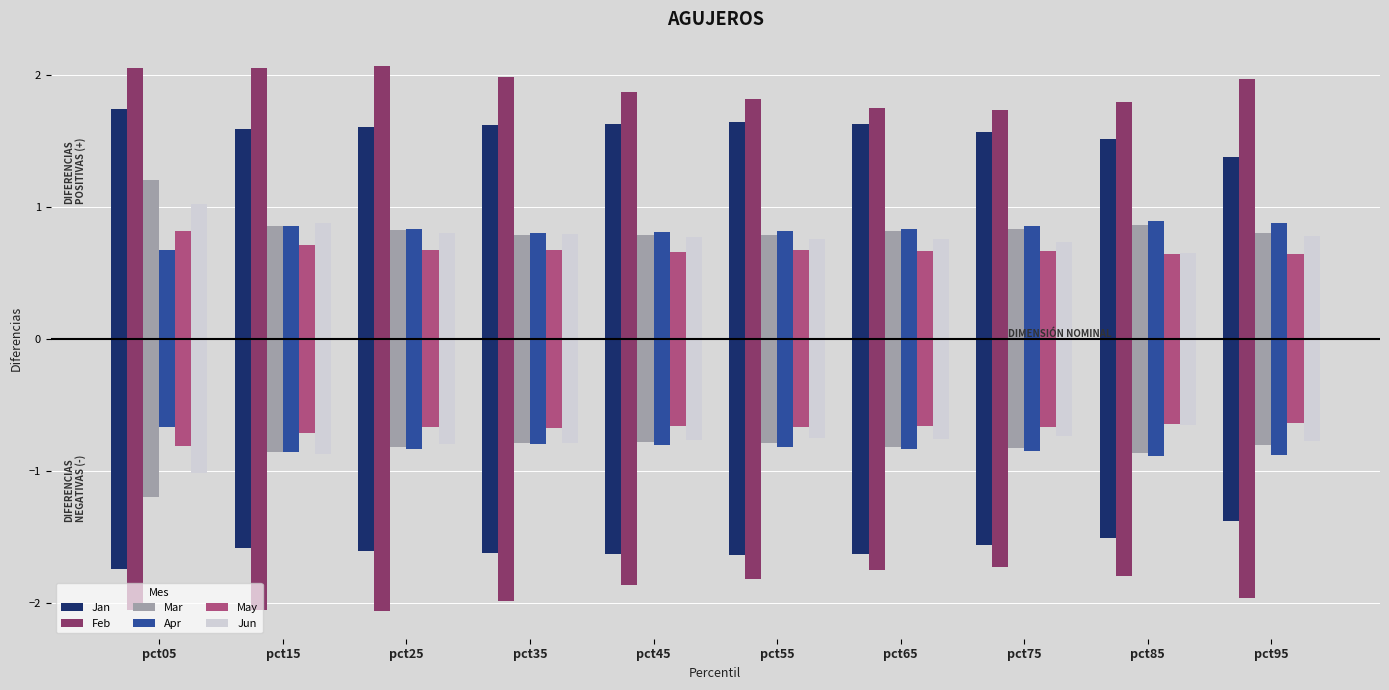

How many series are shown in this chart?

6